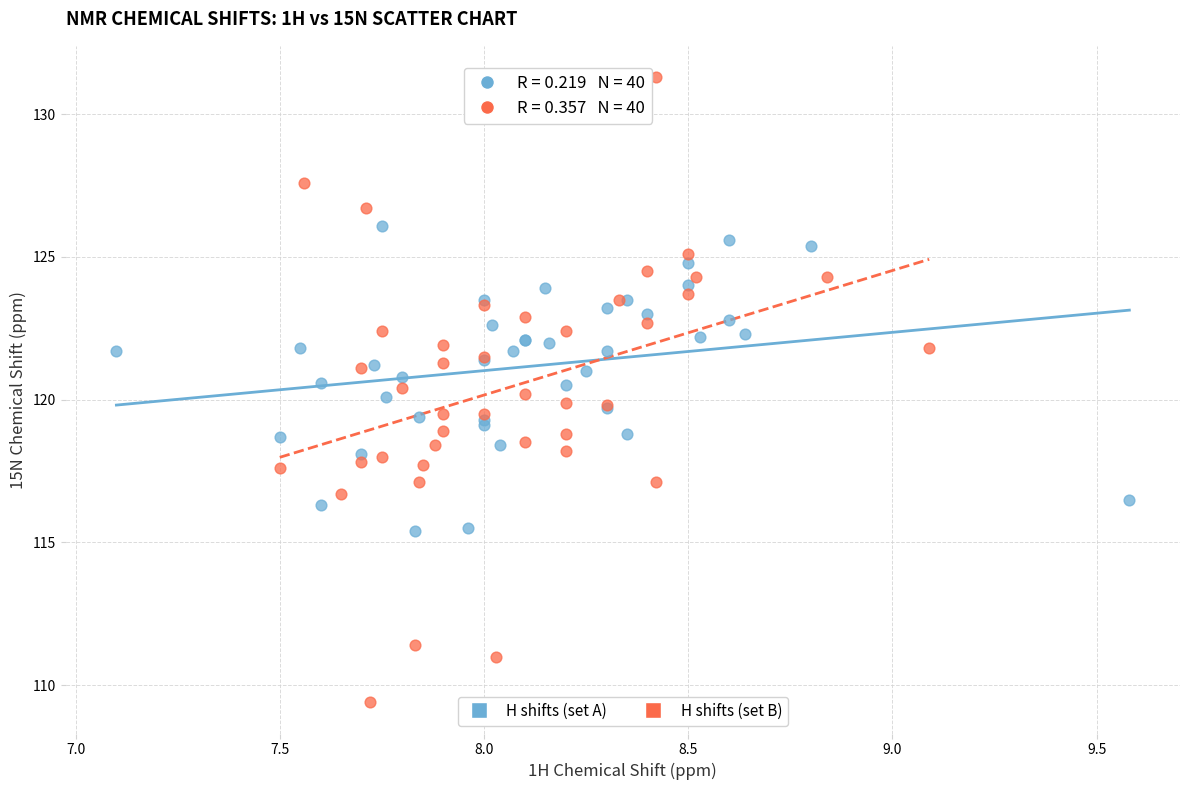

Which series has the largest Y range (max minus min)?

H shifts (set B)